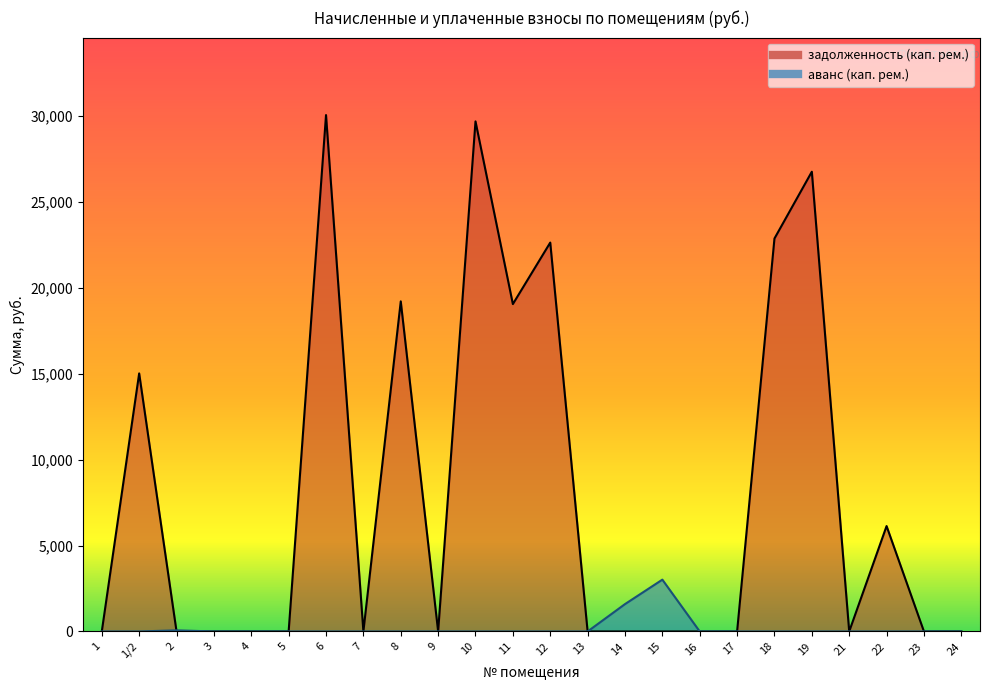

What is the maximum value for задолженность (кап. рем.)?

30055.1